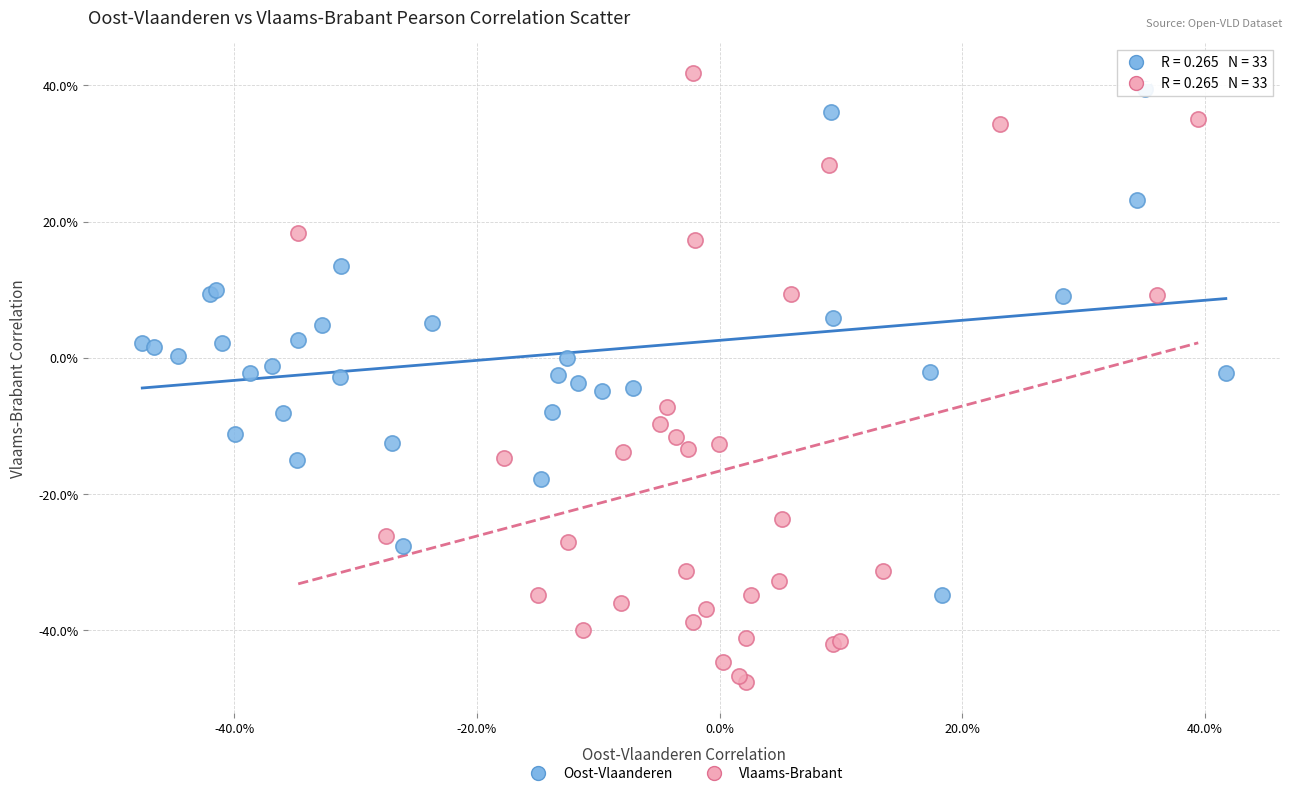

Which series reaches the minimum Y coordinate?

Vlaams-Brabant